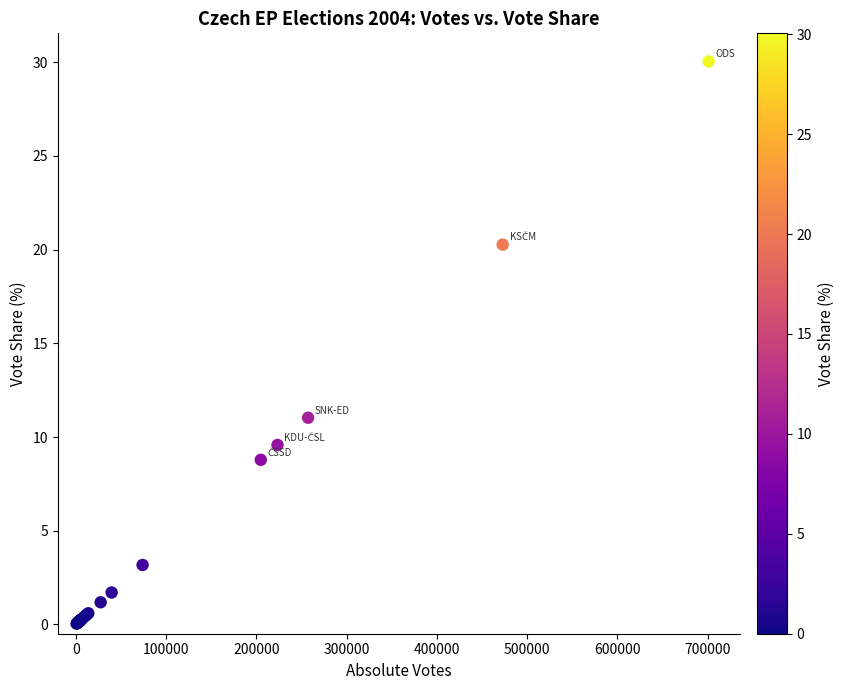

What Y value in the scatter plot is closest to 15?

11.0